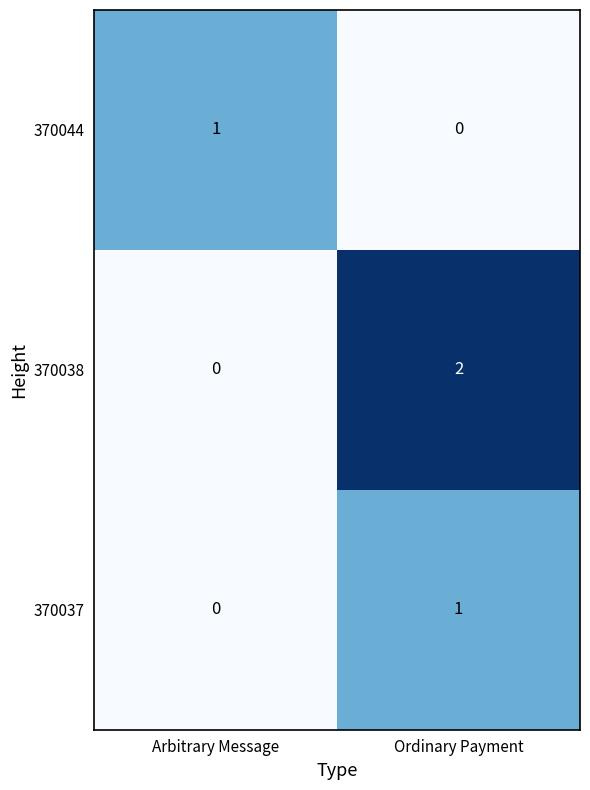

Rank the categories by 370038 value from highest to lowest.

Ordinary Payment, Arbitrary Message